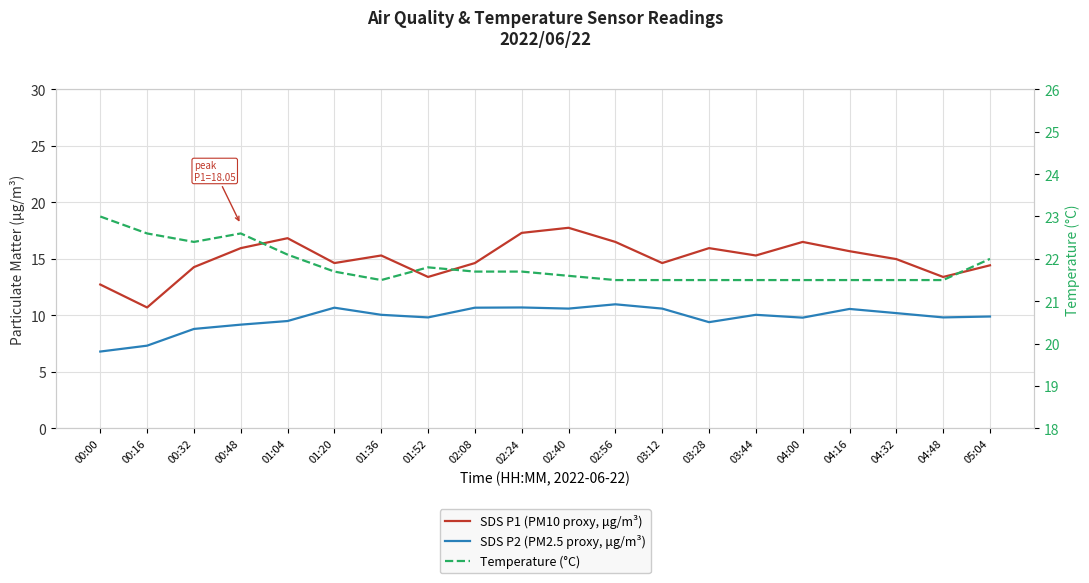

Reading left to right, extract all data points from this chart.

SDS P1 (PM10 proxy, μg/m³): 00:00=12.7	00:16=10.7	00:32=14.3	00:48=15.9	01:04=16.8	01:20=14.6	01:36=15.3	01:52=13.4	02:08=14.6	02:24=17.3	02:40=17.8	02:56=16.5	03:12=14.6	03:28=15.9	03:44=15.3	04:00=16.5	04:16=15.7	04:32=15.0	04:48=13.4	05:04=14.4
SDS P2 (PM2.5 proxy, μg/m³): 00:00=6.8	00:16=7.3	00:32=8.8	00:48=9.2	01:04=9.5	01:20=10.7	01:36=10.1	01:52=9.8	02:08=10.7	02:24=10.7	02:40=10.6	02:56=11.0	03:12=10.6	03:28=9.4	03:44=10.1	04:00=9.8	04:16=10.6	04:32=10.2	04:48=9.8	05:04=9.9
Temperature (°C): 00:00=23.0	00:16=22.6	00:32=22.4	00:48=22.6	01:04=22.1	01:20=21.7	01:36=21.5	01:52=21.8	02:08=21.7	02:24=21.7	02:40=21.6	02:56=21.5	03:12=21.5	03:28=21.5	03:44=21.5	04:00=21.5	04:16=21.5	04:32=21.5	04:48=21.5	05:04=22.0